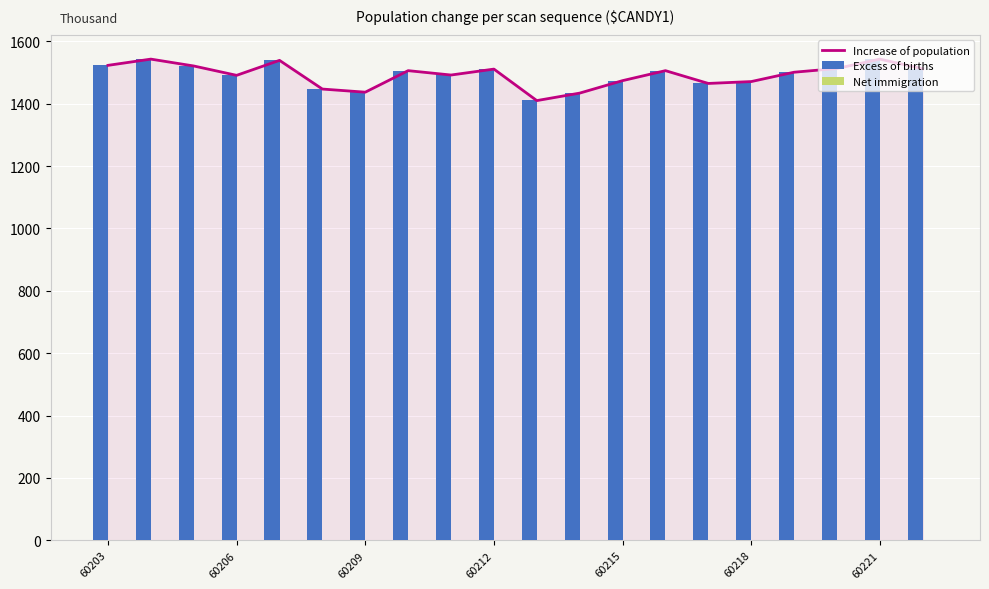

True or false: Excess of births has a value of 2448 at 60203.

False